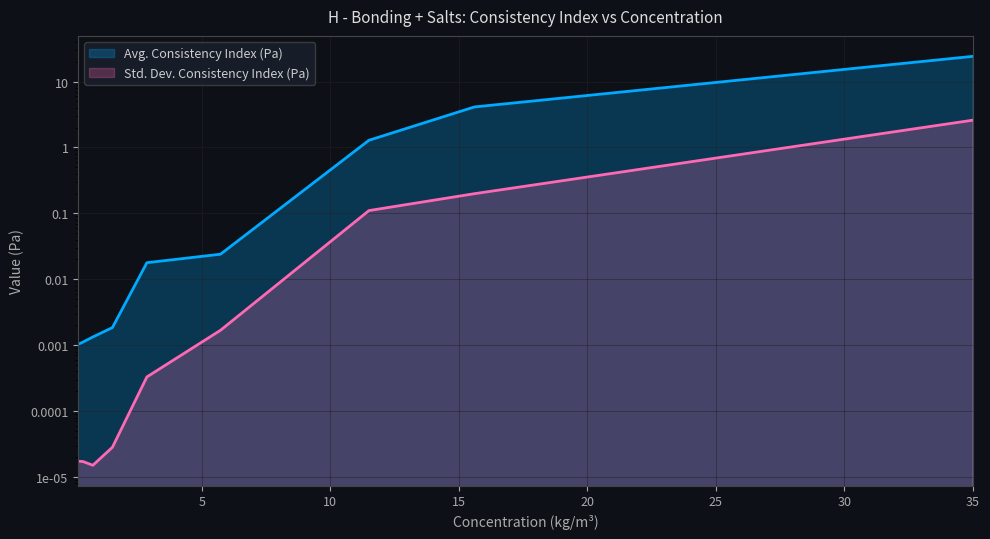

Where is Std. Dev. Consistency Index (Pa) nearest to the value 1?

15.6